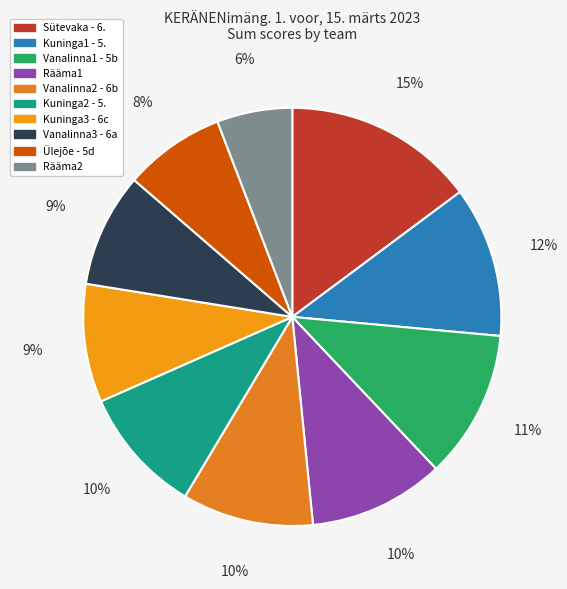

How many slices are in this pie chart?

10